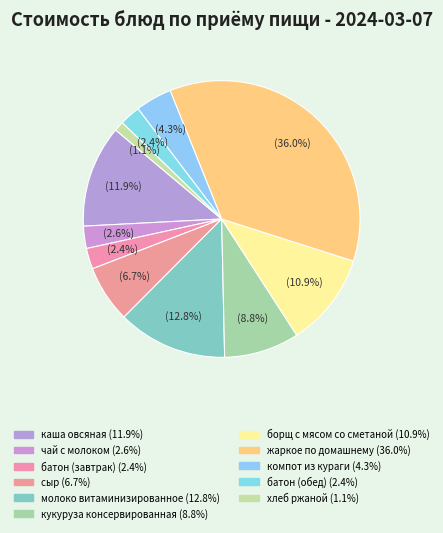

True or false: компот из кураги accounts for 1% of the total.

False